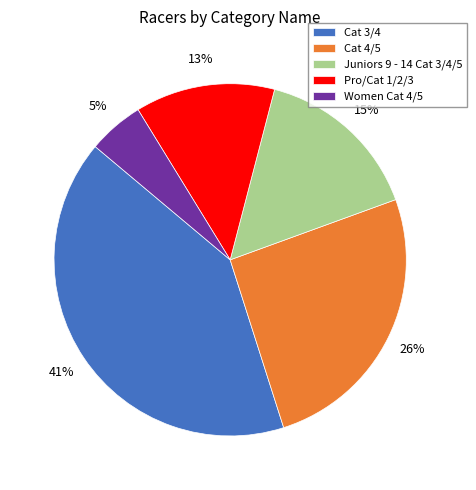

Does Juniors 9 - 14 Cat 3/4/5 account for over 50% of the chart?

No